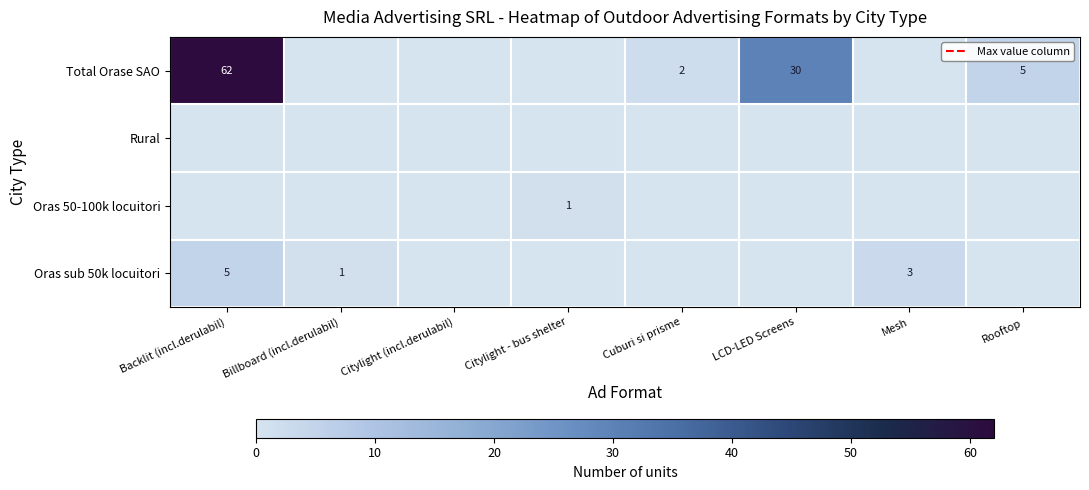

Is the value of Oras sub 50k locuitori at Billboard (incl.derulabil) greater than the value of Total Orase SAO at Rooftop?

No